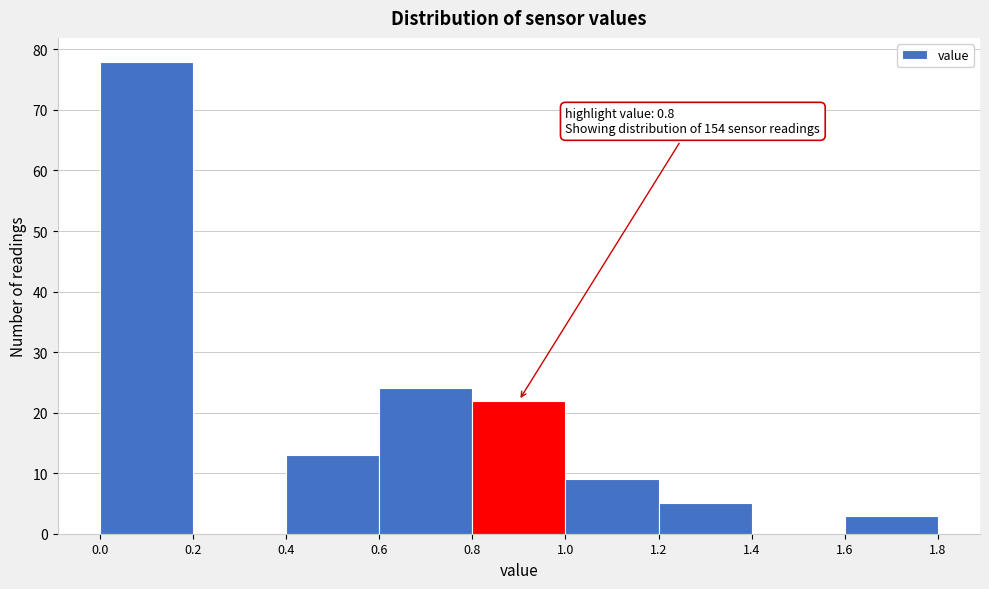

Over which range of the x-axis is the bar tallest?

0.0 to 0.2